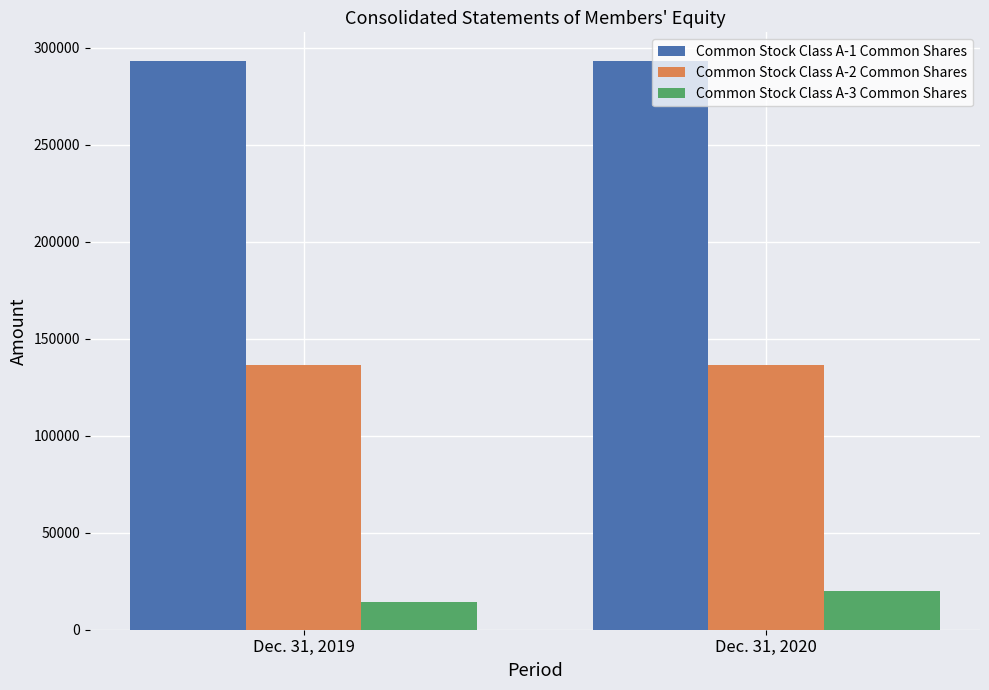

What is the spread (max minus min) of values at Dec. 31, 2019?

278952